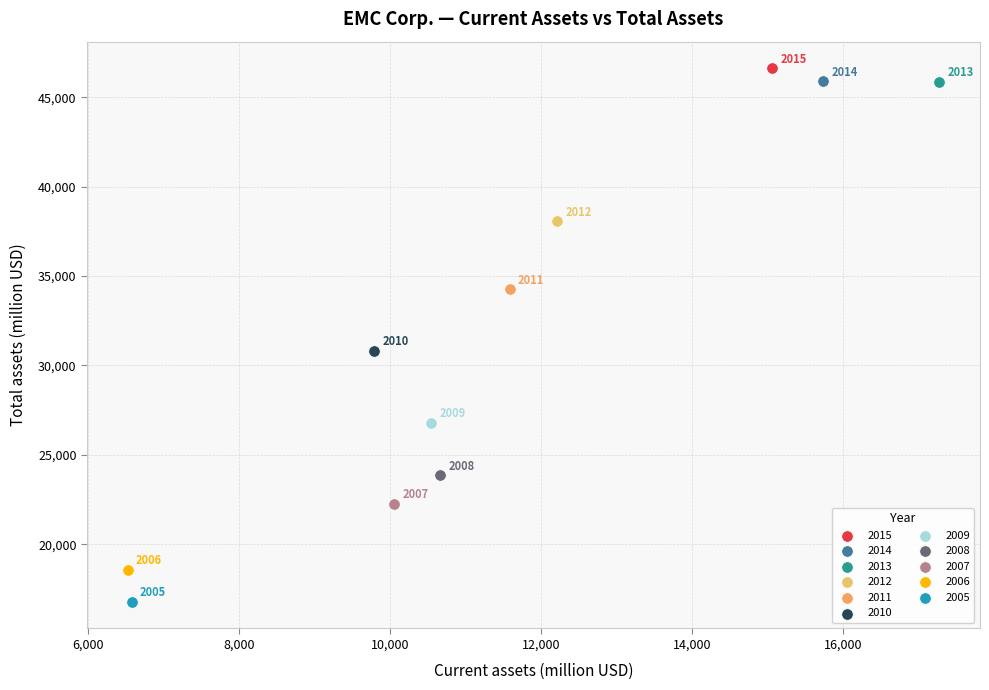

What are all the series names shown in the legend?

2015, 2014, 2013, 2012, 2011, 2010, 2009, 2008, 2007, 2006, 2005